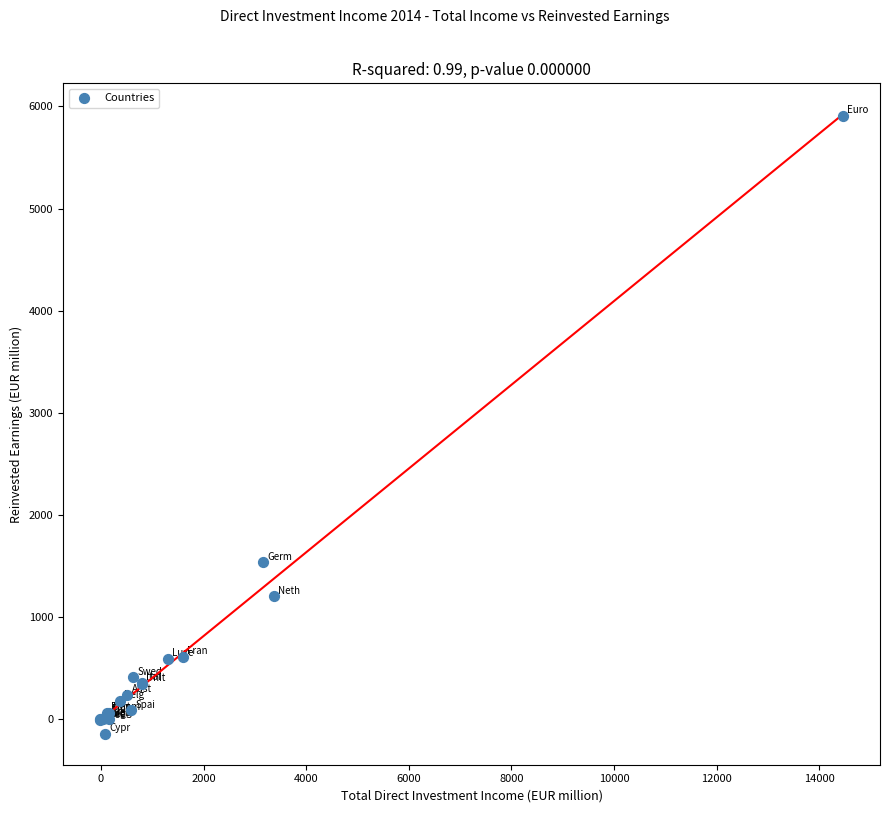

What Y value in the scatter plot is closest to 2880?

1534.6